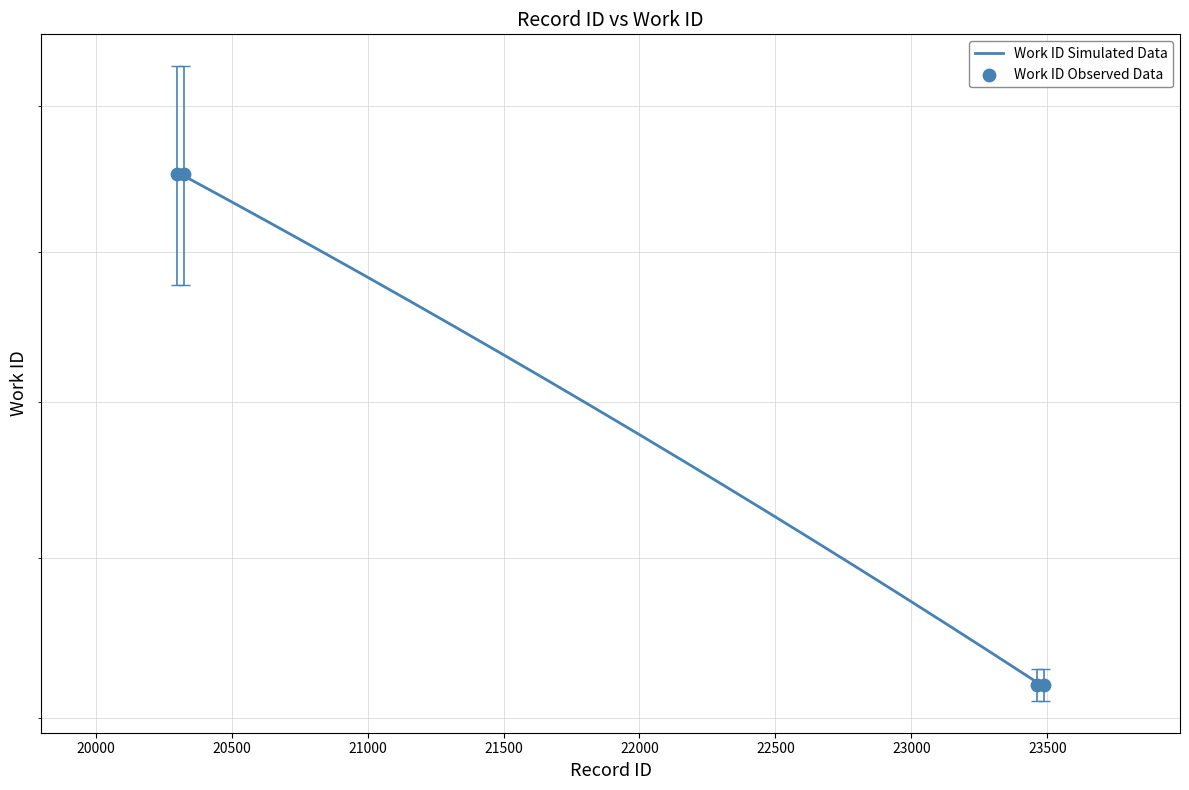

Which has a higher value, 23463 or 23488?

23463